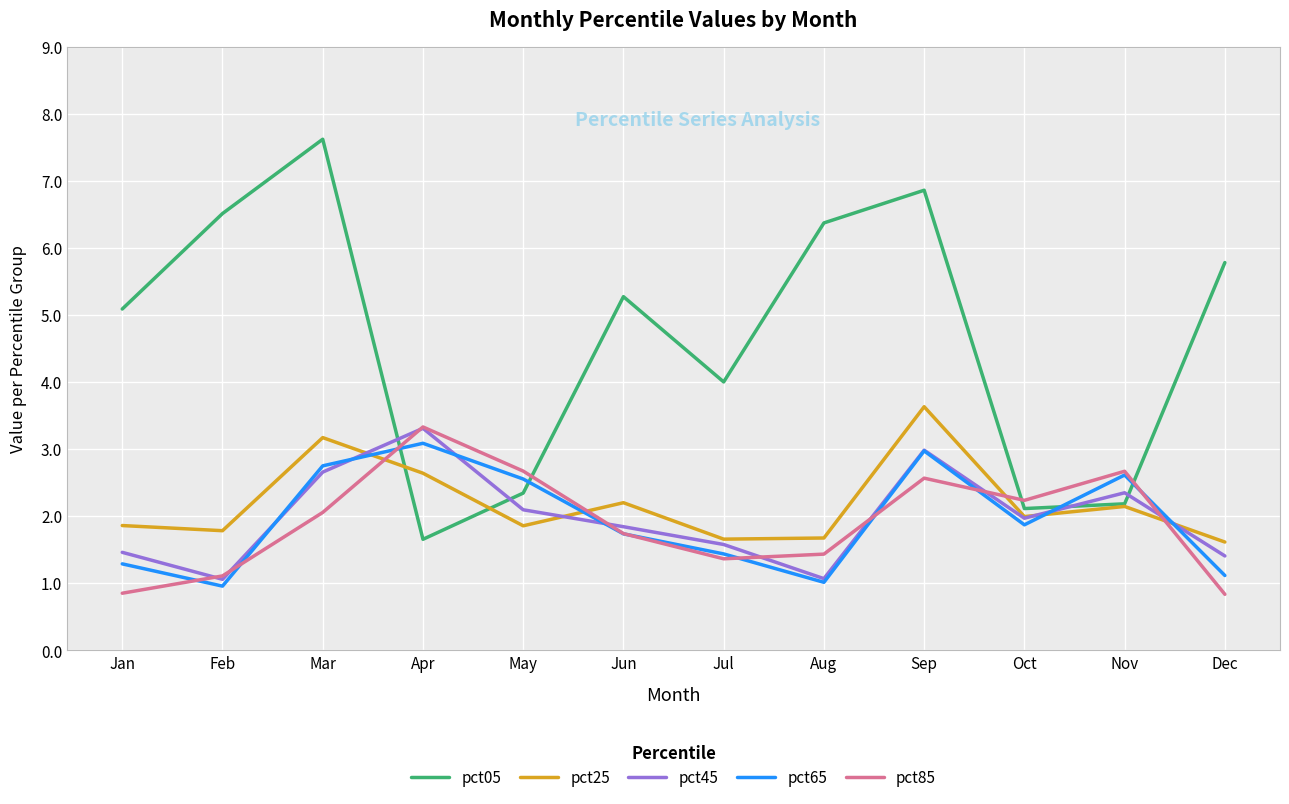

Reading left to right, extract all data points from this chart.

pct05: Jan=5.1	Feb=6.5	Mar=7.6	Apr=1.7	May=2.3	Jun=5.3	Jul=4.0	Aug=6.4	Sep=6.9	Oct=2.1	Nov=2.2	Dec=5.8
pct25: Jan=1.9	Feb=1.8	Mar=3.2	Apr=2.6	May=1.9	Jun=2.2	Jul=1.7	Aug=1.7	Sep=3.6	Oct=2.0	Nov=2.1	Dec=1.6
pct45: Jan=1.5	Feb=1.1	Mar=2.7	Apr=3.3	May=2.1	Jun=1.8	Jul=1.6	Aug=1.1	Sep=3.0	Oct=2.0	Nov=2.3	Dec=1.4
pct65: Jan=1.3	Feb=1.0	Mar=2.7	Apr=3.1	May=2.6	Jun=1.7	Jul=1.4	Aug=1.0	Sep=3.0	Oct=1.9	Nov=2.6	Dec=1.1
pct85: Jan=0.8	Feb=1.1	Mar=2.1	Apr=3.3	May=2.7	Jun=1.7	Jul=1.4	Aug=1.4	Sep=2.6	Oct=2.2	Nov=2.7	Dec=0.8